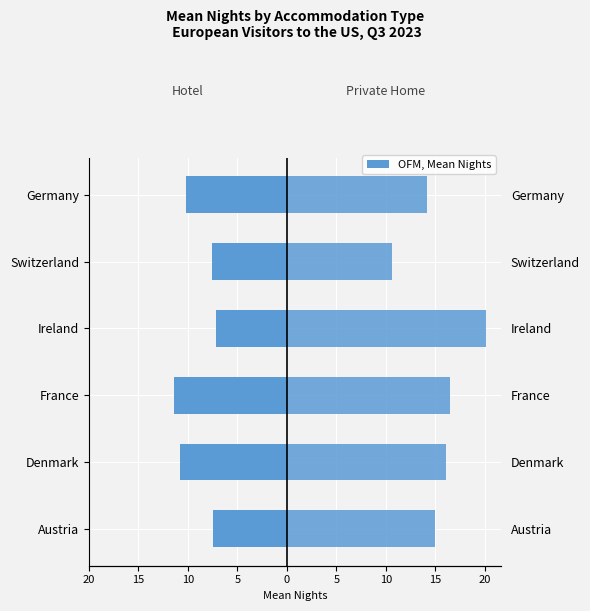

Between Ireland and Switzerland, which is larger?

Ireland